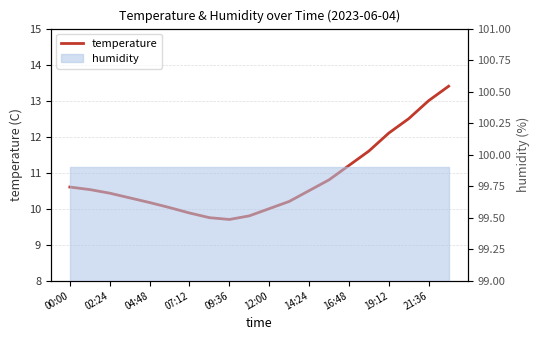

The value at 07:12 is 14.6. True or false?

False